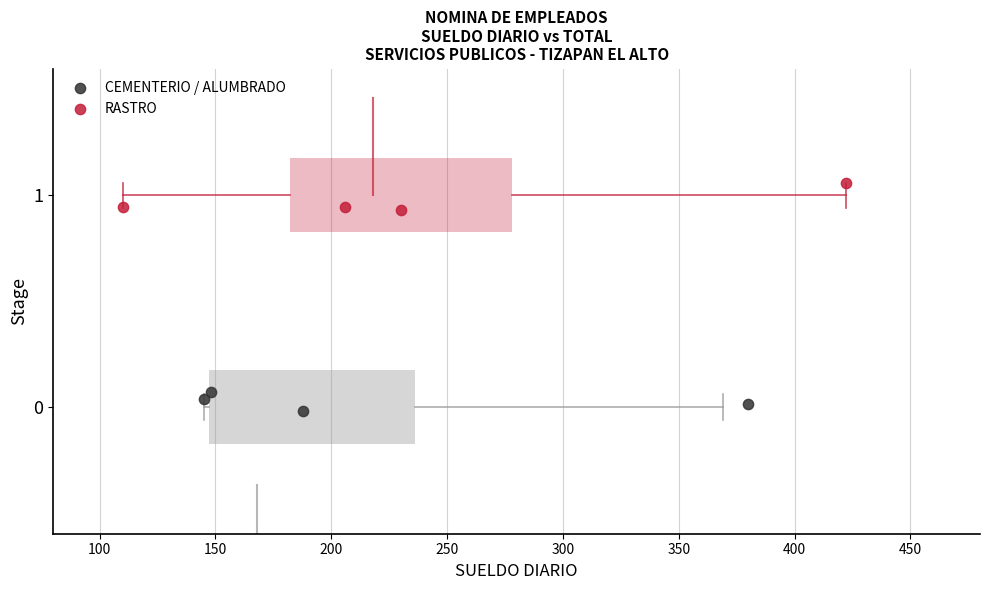

Which series contains the highest Y value?

RASTRO